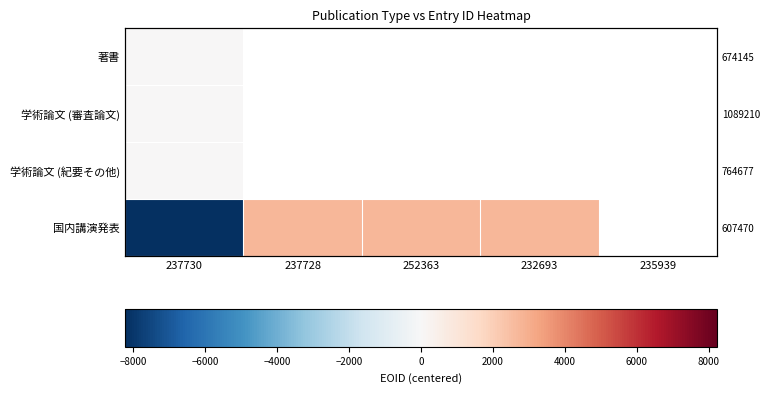

How many series are shown in this chart?

4